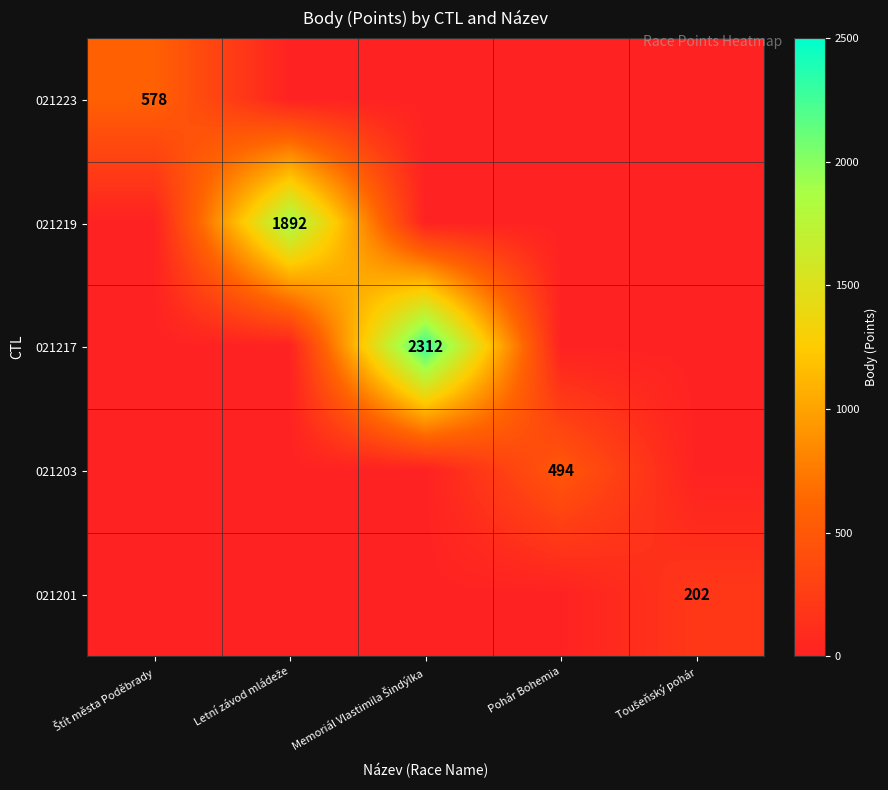

True or false: 021203 has a value of 494 at Pohár Bohemia.

True